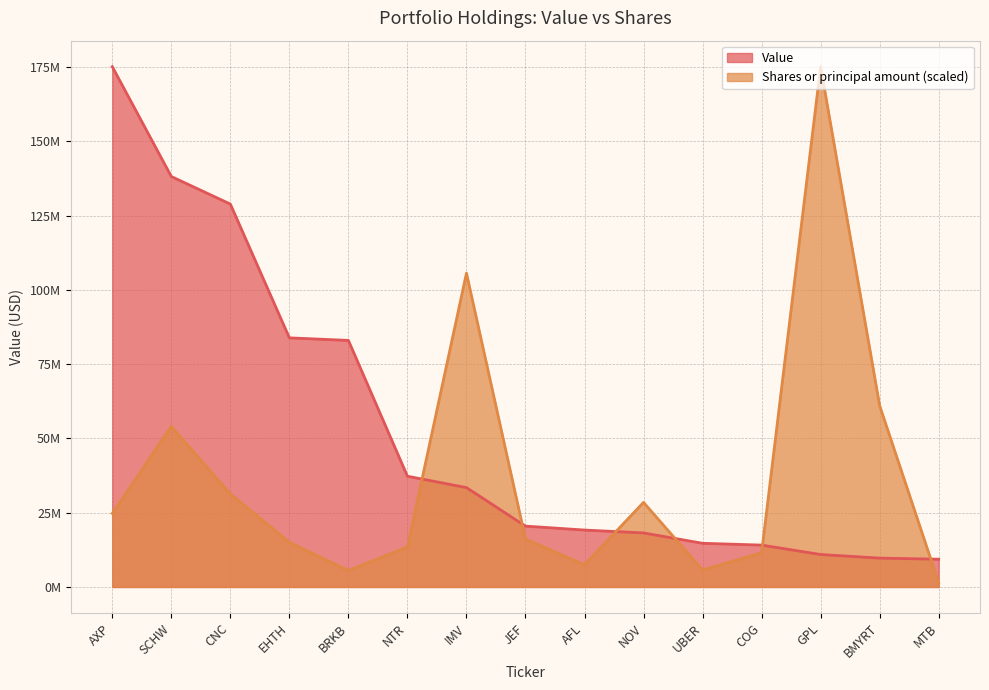

How many values in the Shares or principal amount series exceed 16126131?

8